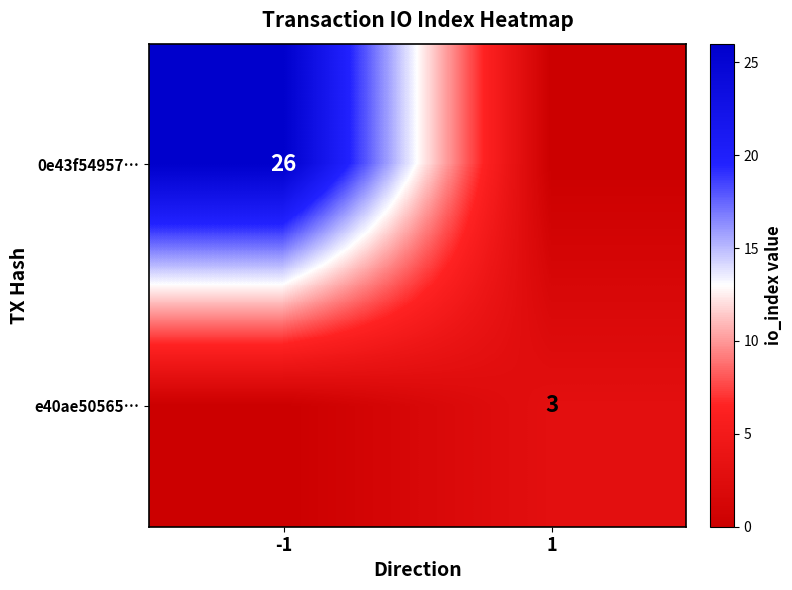

Is it true that 0e43f54957… equals 14 at 1?

False